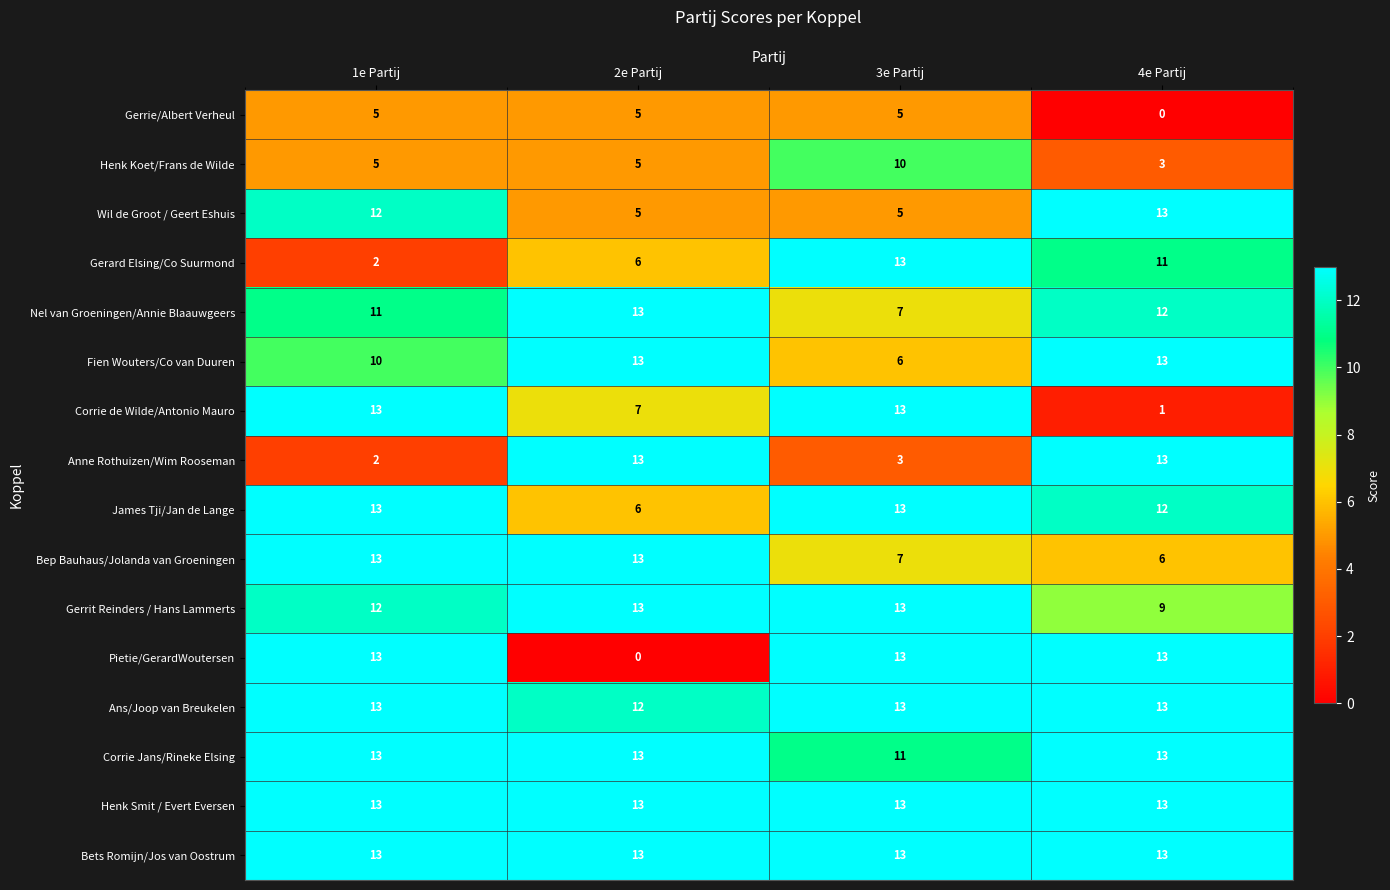

List the labels in order of Nel van Groeningen/Annie Blaauwgeers value, smallest first.

3e Partij, 1e Partij, 4e Partij, 2e Partij